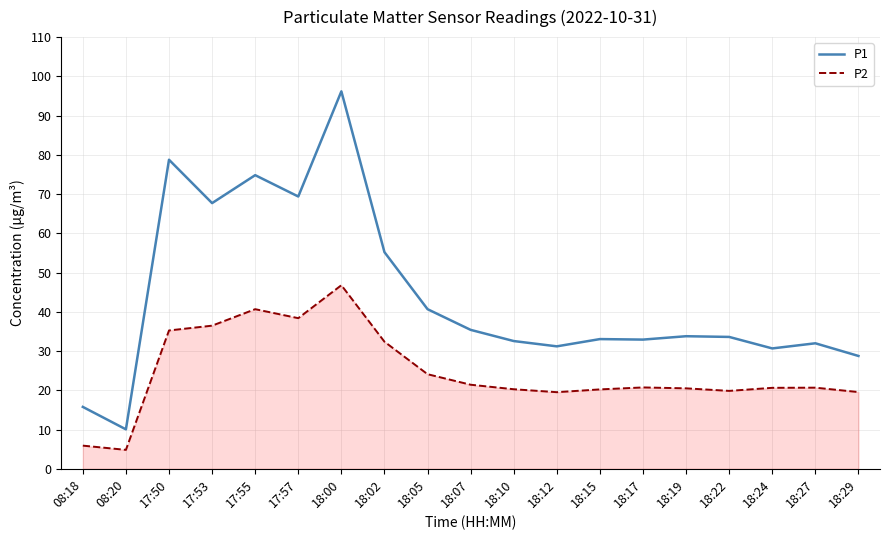

What position from the right is 18:00?

13